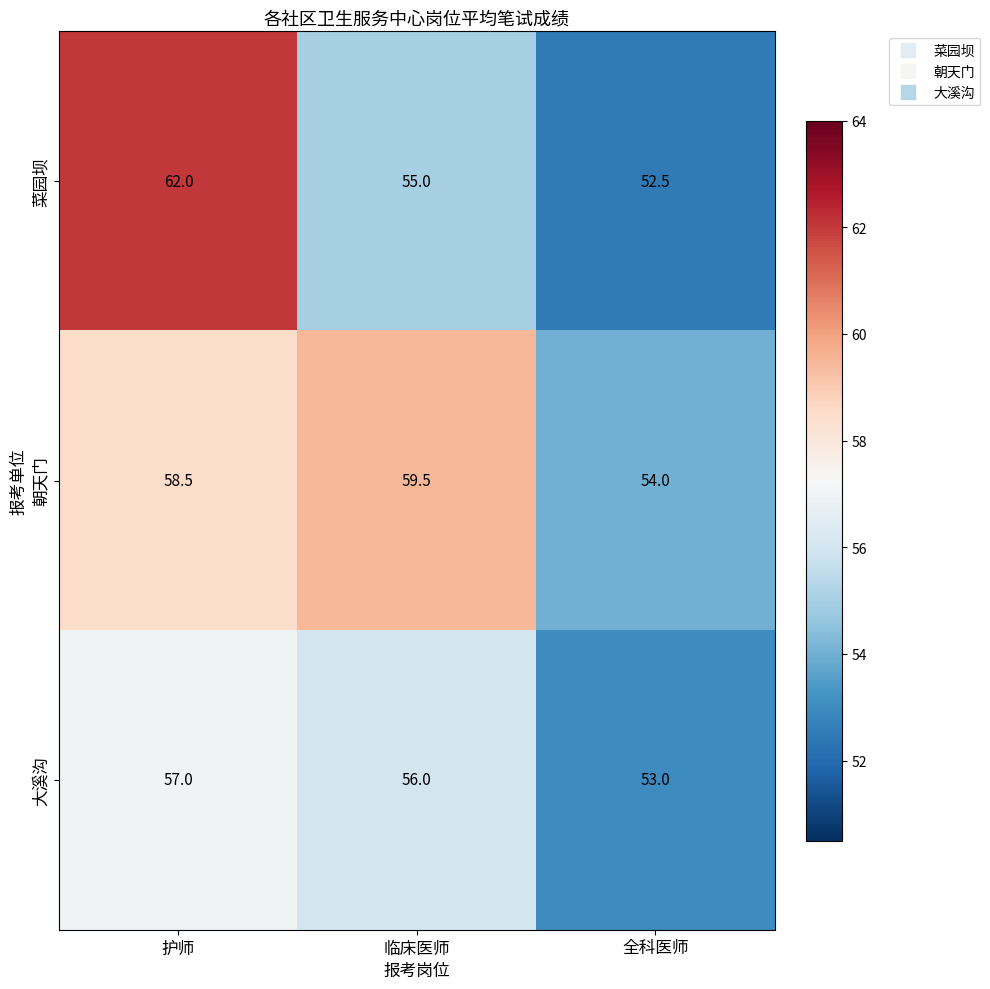

What is the difference between the maximum and minimum values in the 菜园坝 series?

9.5